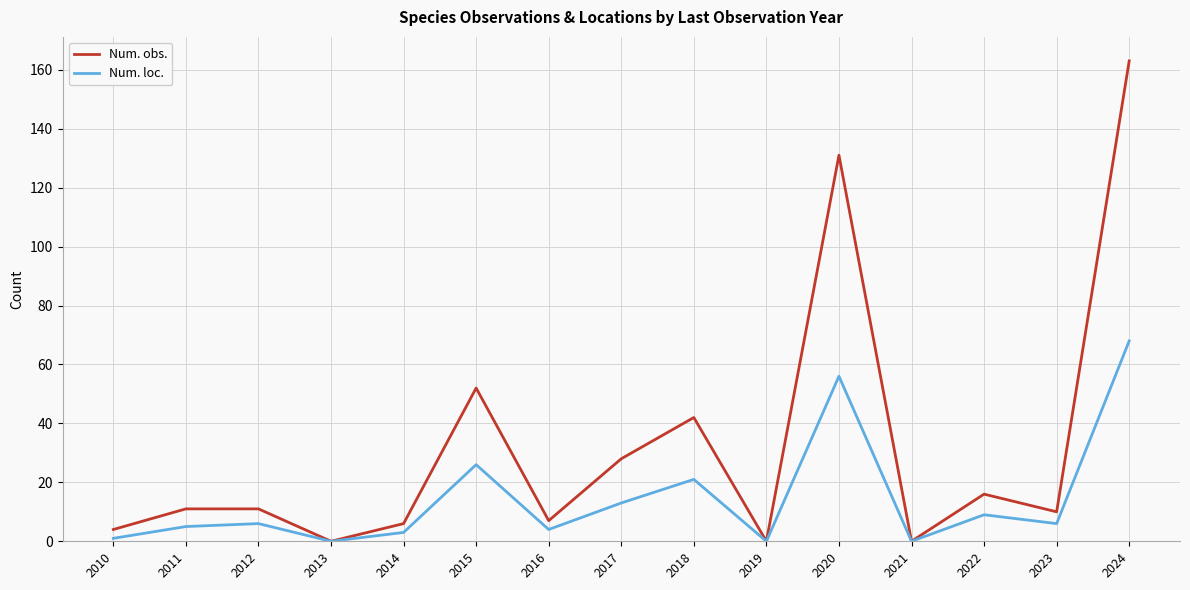

How many lines are shown in the chart?

2